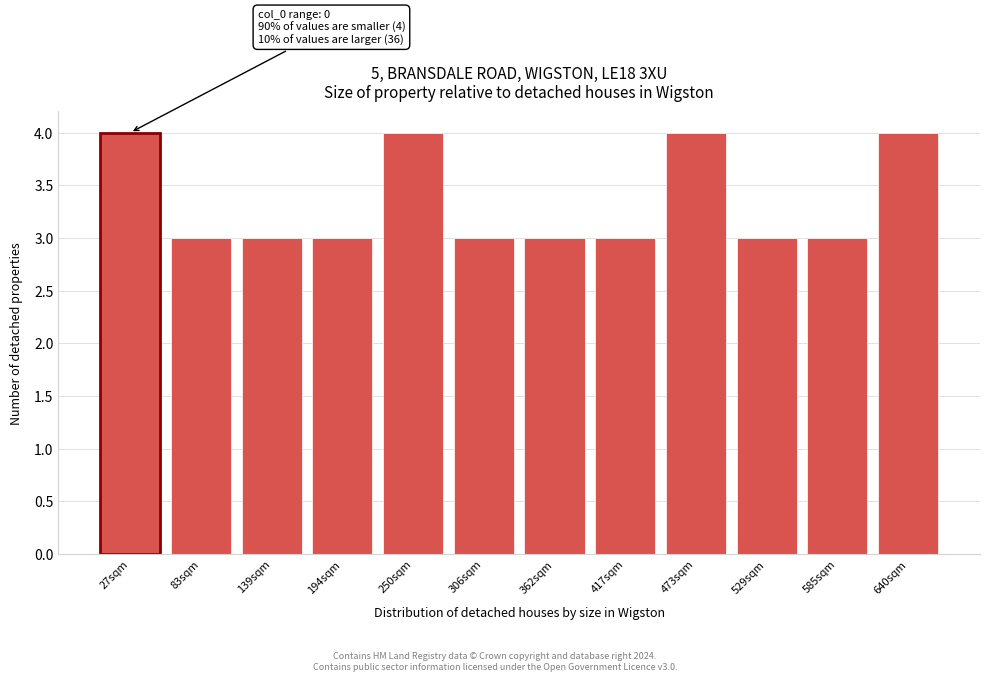

Reading left to right, list all the values displayed in this chart.

4	3	3	3	4	3	3	3	4	3	3	4